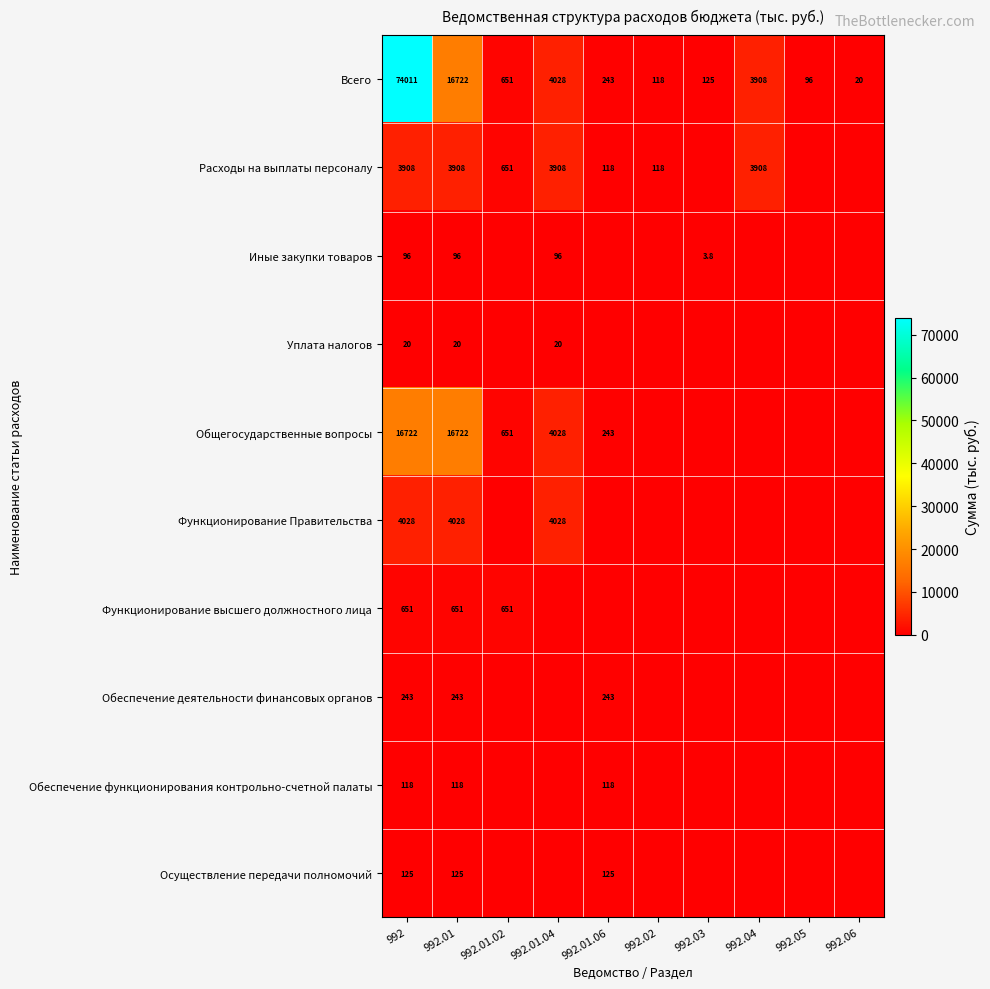

Is it true that Обеспечение функционирования контрольно-счетной палаты equals 118.0 at 992.01?

True